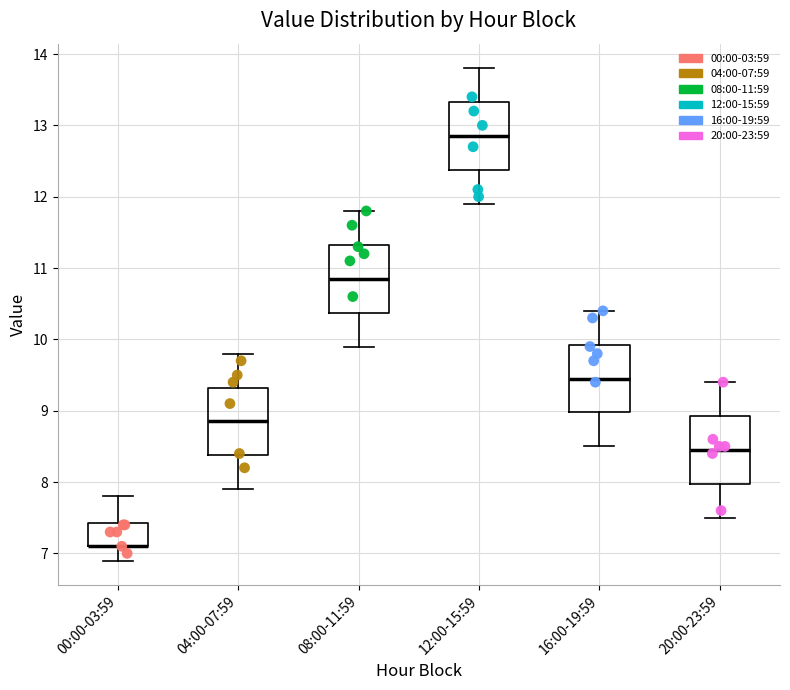

Reading left to right, read every box against the y-axis: the position of its median line, the range the box covers, and the ends of its whiskers. The values are not printed on the chart, so give them approximately, as read against the axis.

00:00-03:59: median 7.1 (drawn on the box's lower edge), box 7.1 to 7.4, whiskers 6.9 to 7.8
04:00-07:59: median 8.9, box 8.4 to 9.3, whiskers 7.9 to 9.8
08:00-11:59: median 10.9, box 10.4 to 11.3, whiskers 9.9 to 11.8
12:00-15:59: median 12.9, box 12.4 to 13.3, whiskers 11.9 to 13.8
16:00-19:59: median 9.5, box 9.0 to 9.9, whiskers 8.5 to 10.4
20:00-23:59: median 8.5, box 8.0 to 8.9, whiskers 7.5 to 9.4